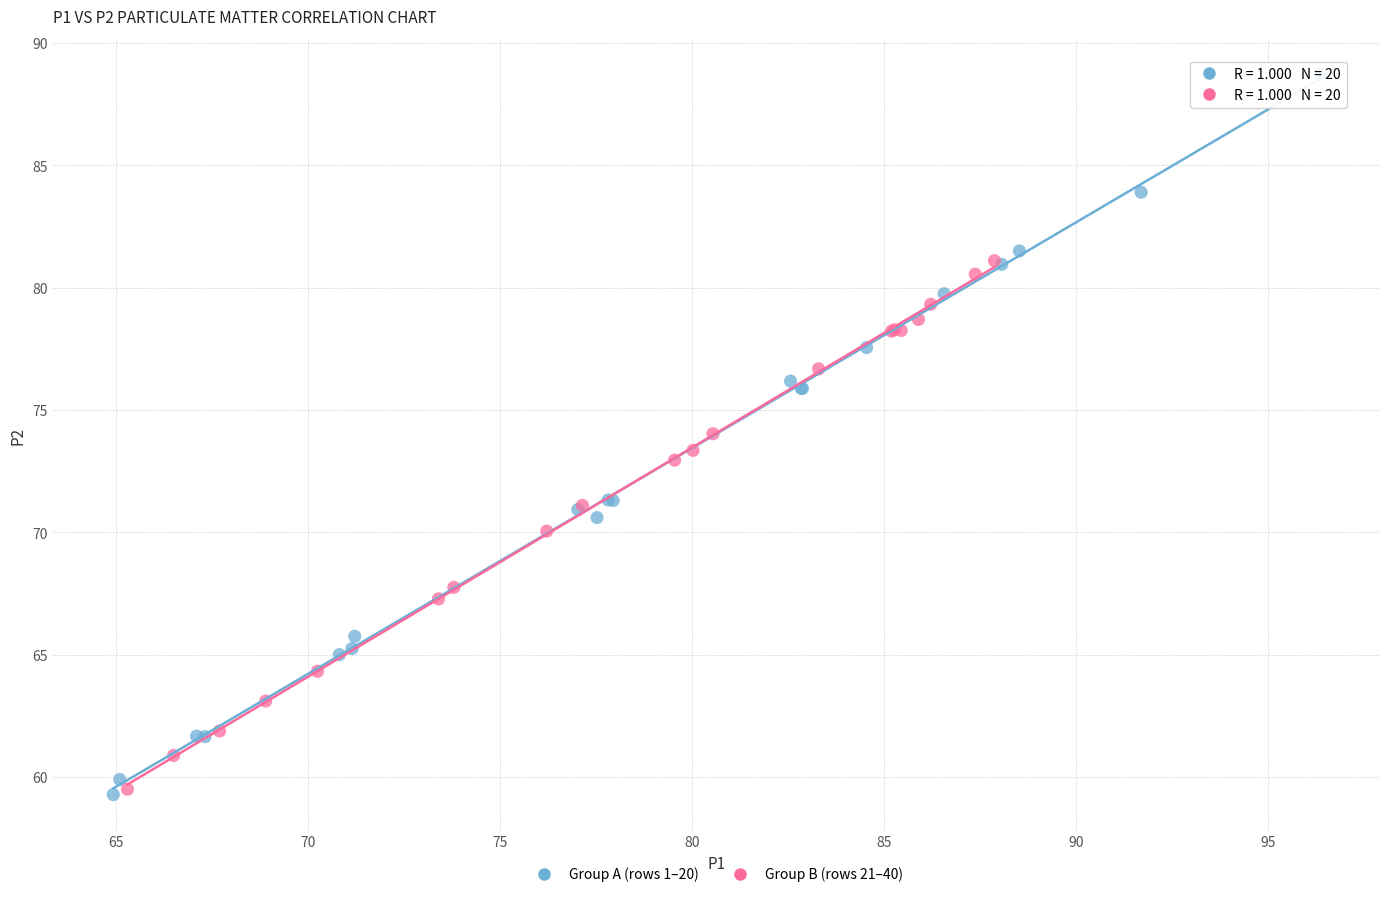

Which series has the widest spread of Y values?

Group A (rows 1–20)